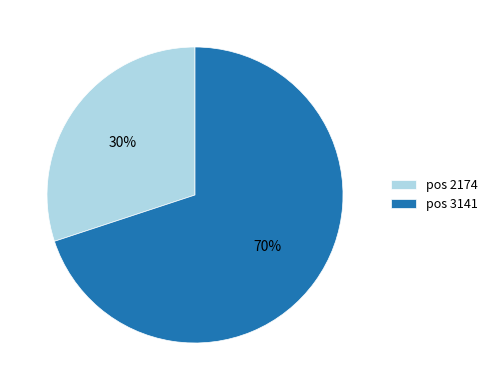

Rank the categories by value from lowest to highest.

pos 2174, pos 3141